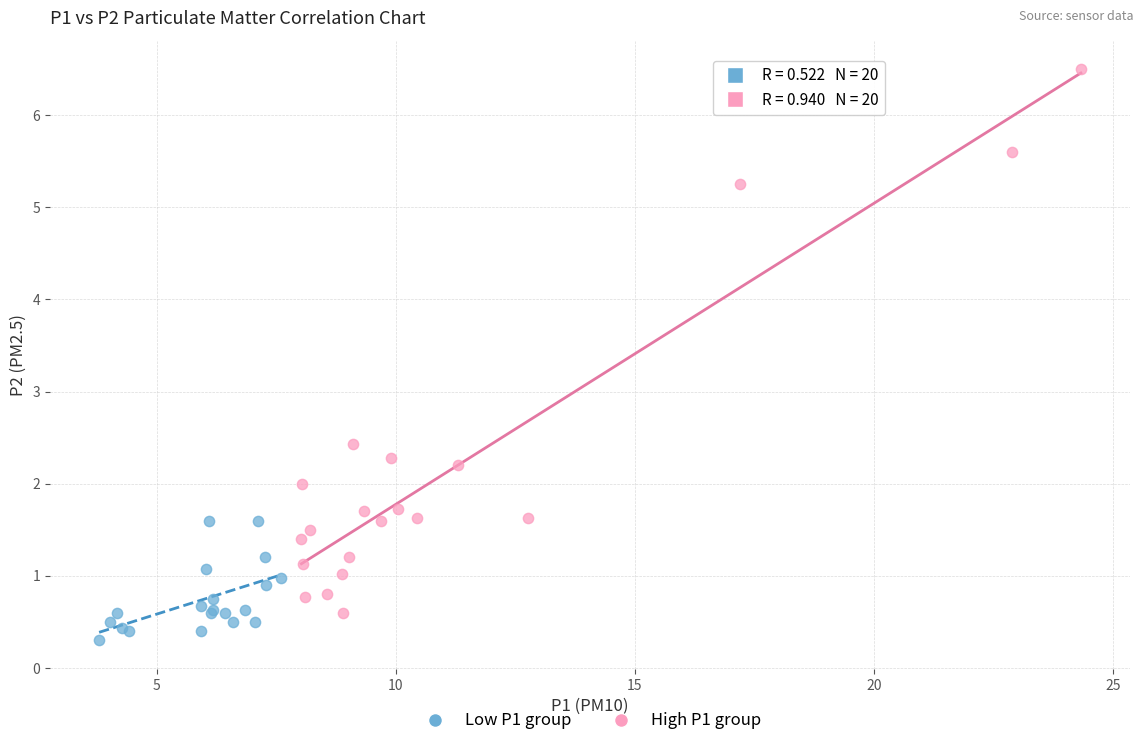

Which series contains the highest Y value?

High P1 group